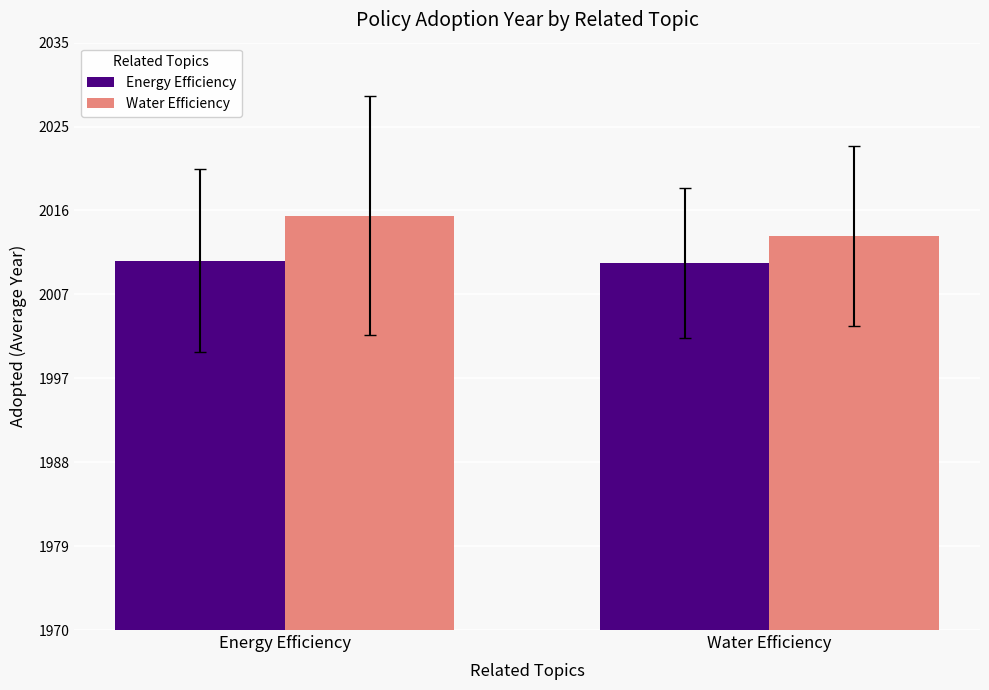

Reading left to right, transcribe all the data shown in this chart.

Energy Efficiency: Energy Efficiency=2010.9	Water Efficiency=2010.6
Water Efficiency: Energy Efficiency=2015.9	Water Efficiency=2013.6